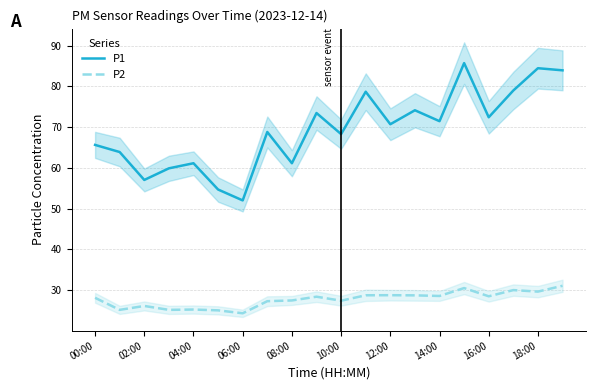

The P2 series shows 31.1 at 19. True or false?

True